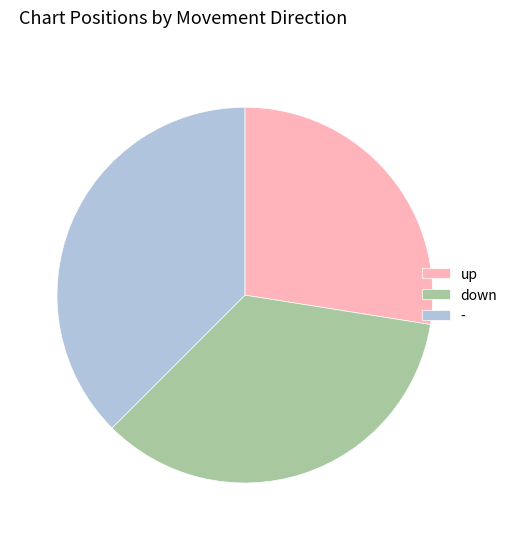

Is down the majority of the pie?

No